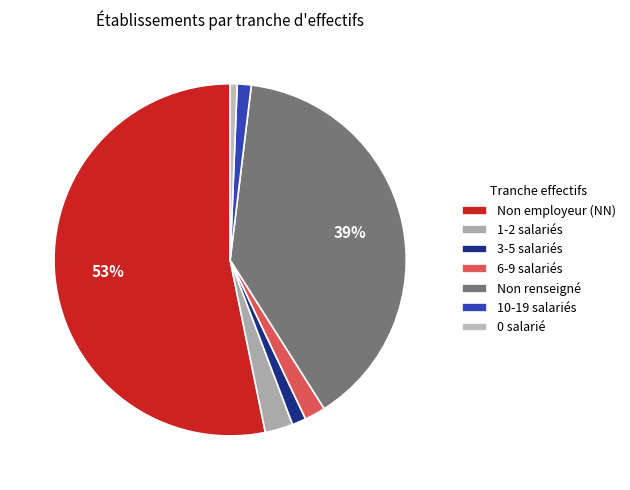

What is the largest slice in the pie chart?

Non employeur (NN)